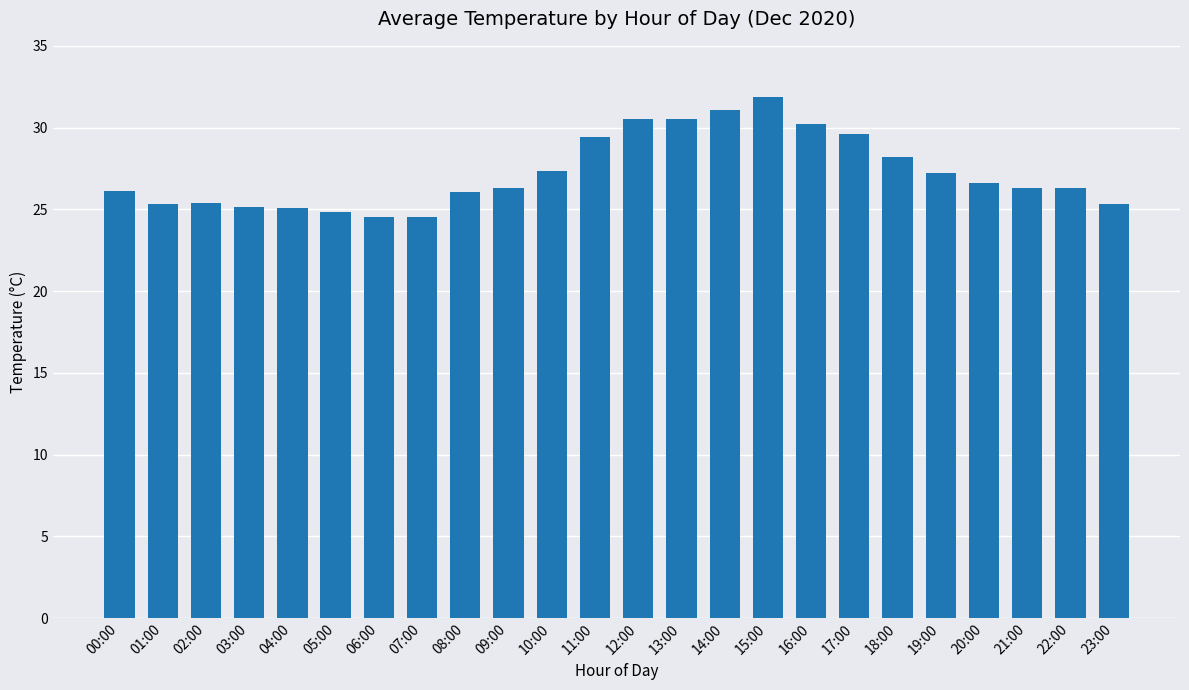

What is the sum of all values?

653.9